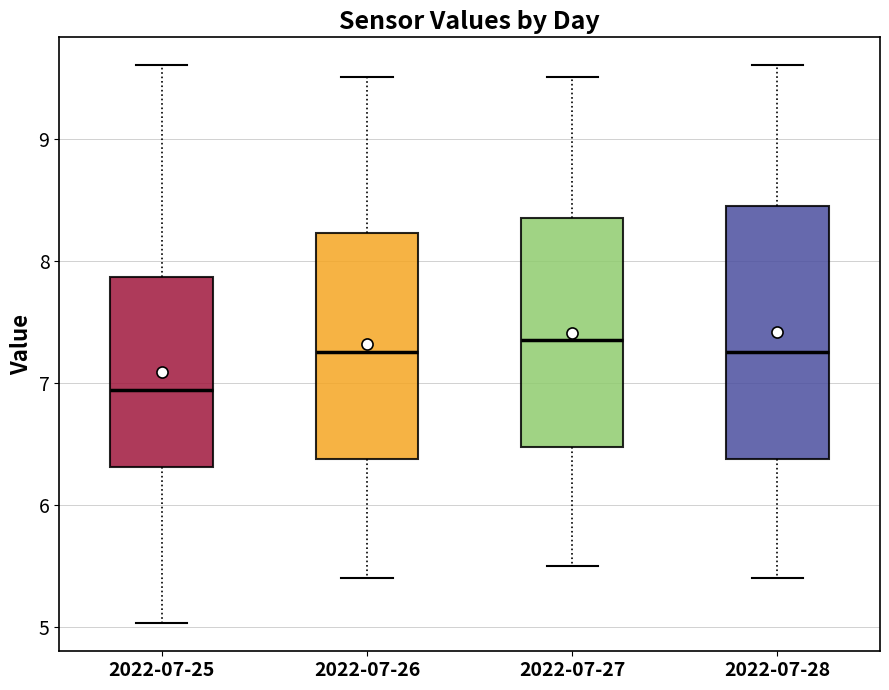

Where is the upper edge of the box for 2022-07-26 on the y-axis? The values are not printed on the chart, so give them approximately, as read against the axis.

8.2